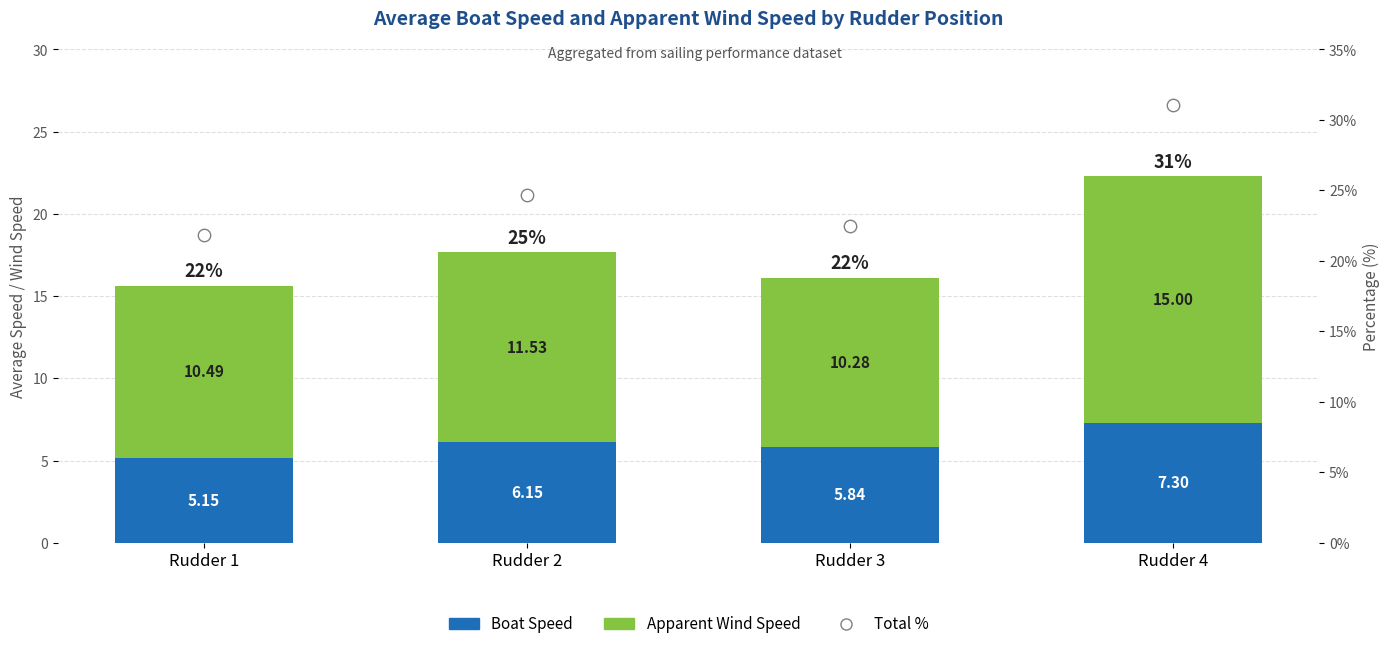

What is the total value across all series at Rudder 3?

38.6